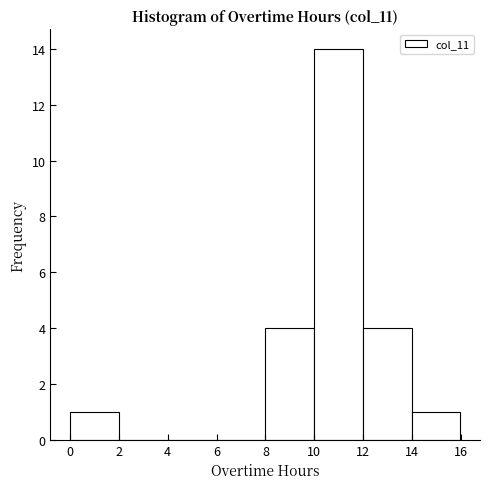

Reading left to right, transcribe this chart: for each bar, give the range it covers on the x-axis and its height. Neither the bar edges nor the heights are printed on the chart, so give them approximately, as read against the axes.

0 to 2: 1
2 to 4: 0
4 to 6: 0
6 to 8: 0
8 to 10: 4
10 to 12: 14
12 to 14: 4
14 to 16: 1